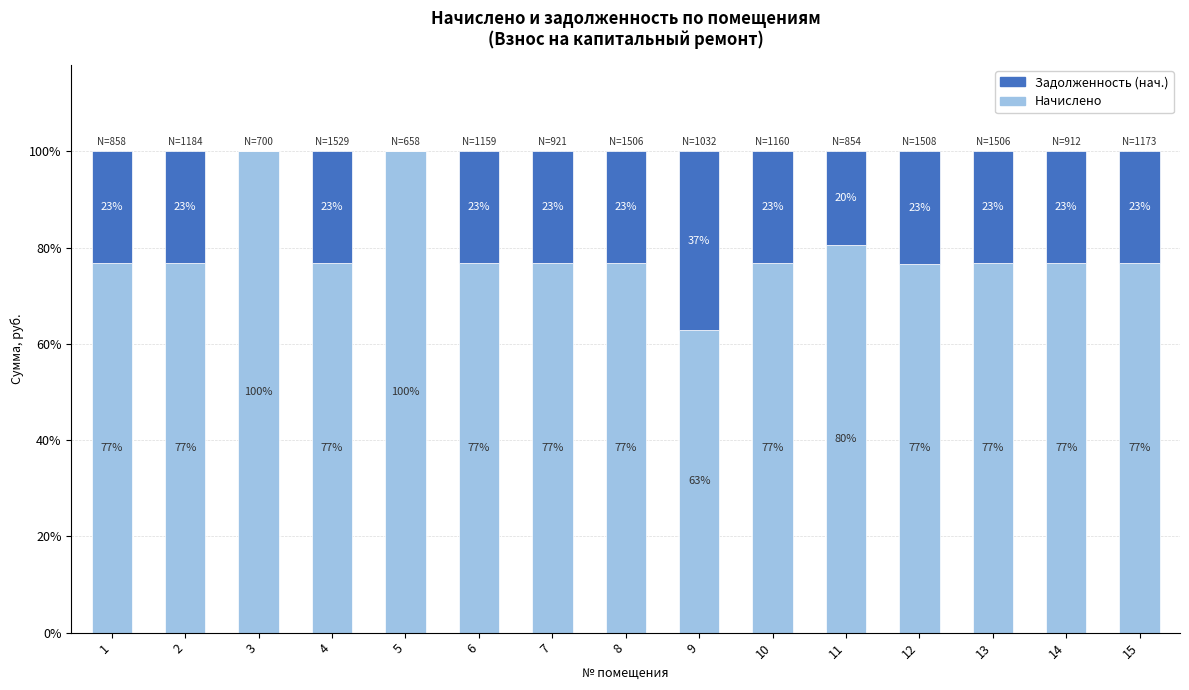

What is the approximate value of Начислено at 3?

100.0